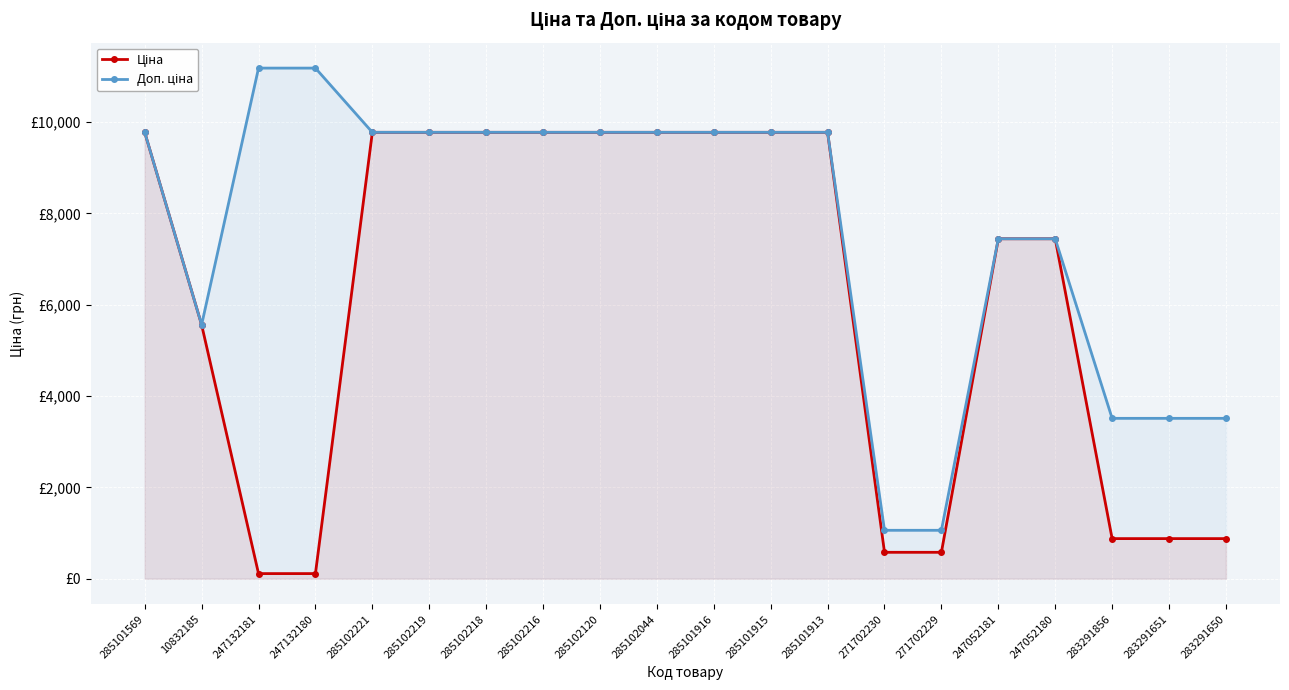

Reading right to left, what are all the values shown in this chart?

Ціна: 878.0	878.0	878.0	7444.6	7444.6	578.1	578.1	9775.5	9775.5	9775.5	9775.5	9775.5	9775.5	9775.5	9775.5	9775.5	111.8	111.8	5560.3	9775.5
Доп. ціна: 3511.9	3511.9	3511.9	7444.6	7444.6	1060.0	1060.0	9775.5	9775.5	9775.5	9775.5	9775.5	9775.5	9775.5	9775.5	9775.5	11182.0	11182.0	5560.3	9775.5